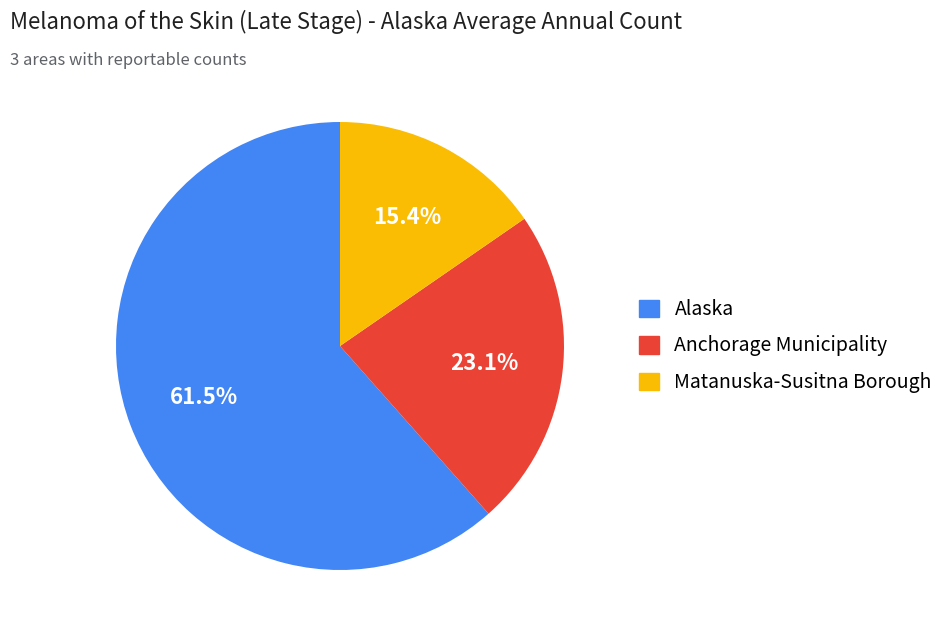

Does Alaska represent more than half of the total?

Yes